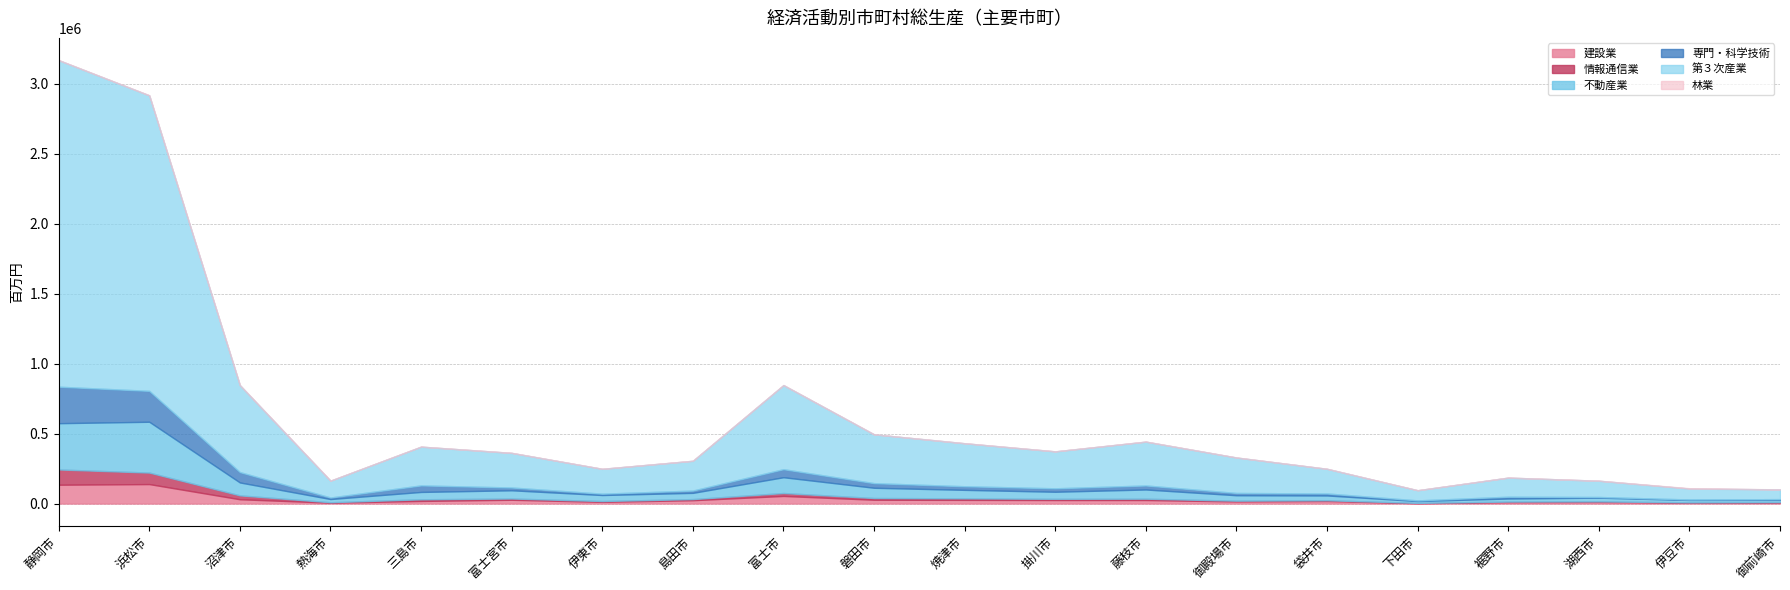

Where do 情報通信業 and 林業 first cross each other?

湖西市 and 伊豆市